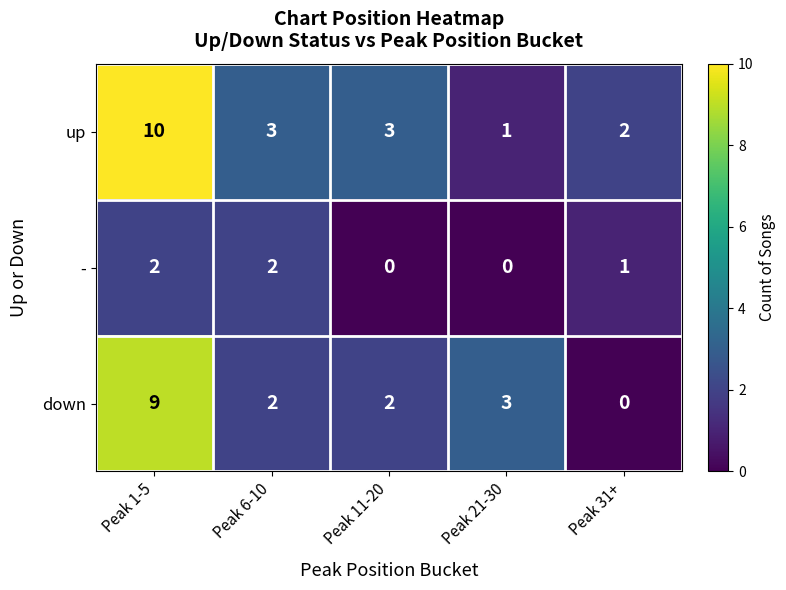

The down series shows 3 at Peak 21-30. True or false?

True